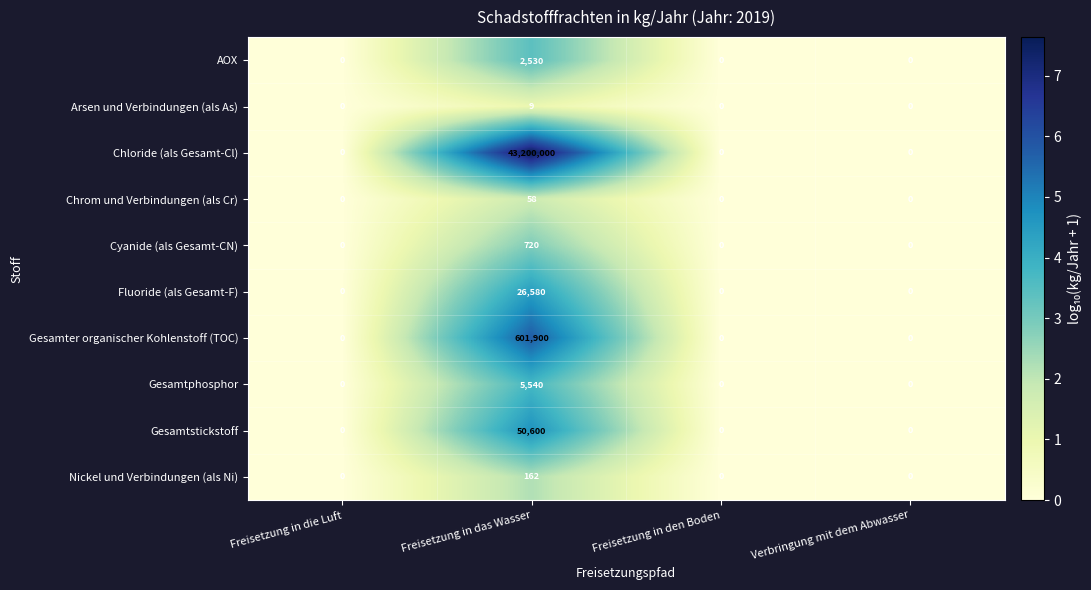

At which category is the sum across all series the highest?

Freisetzung in das Wasser